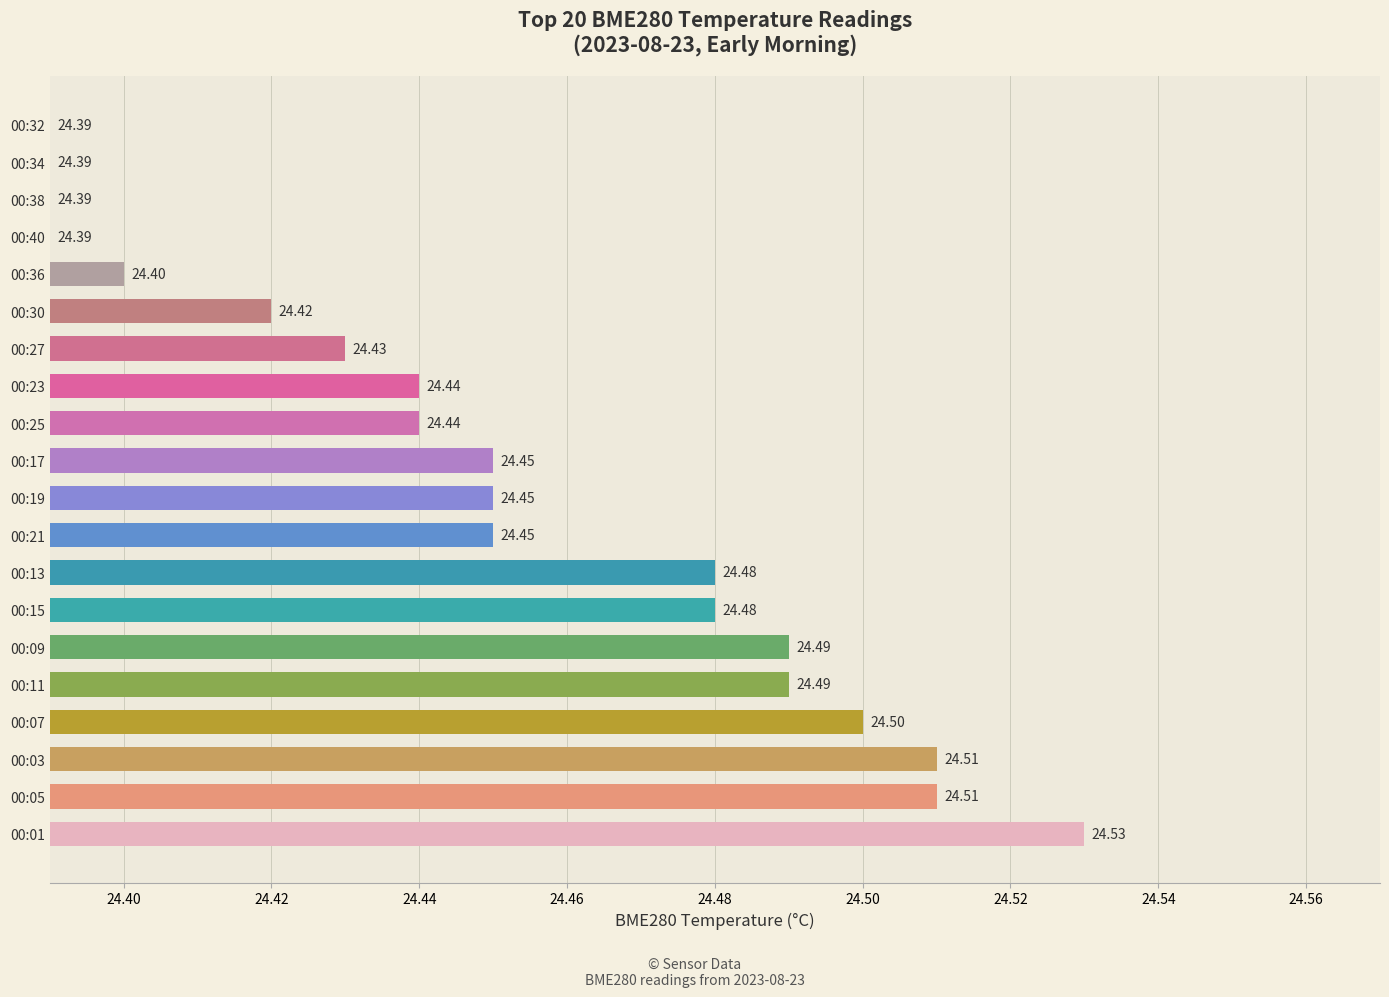

What is the sum of the values at 00:17 and 00:19?

48.9